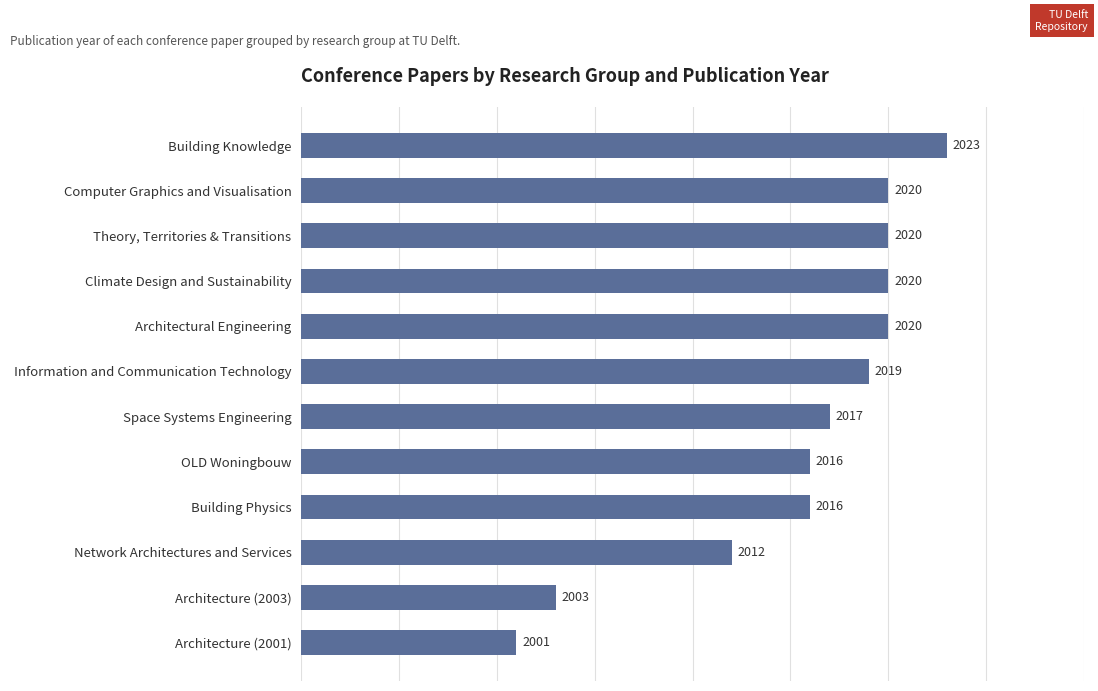

Which has a higher value, Theory, Territories & Transitions or Information and Communication Technology?

Theory, Territories & Transitions